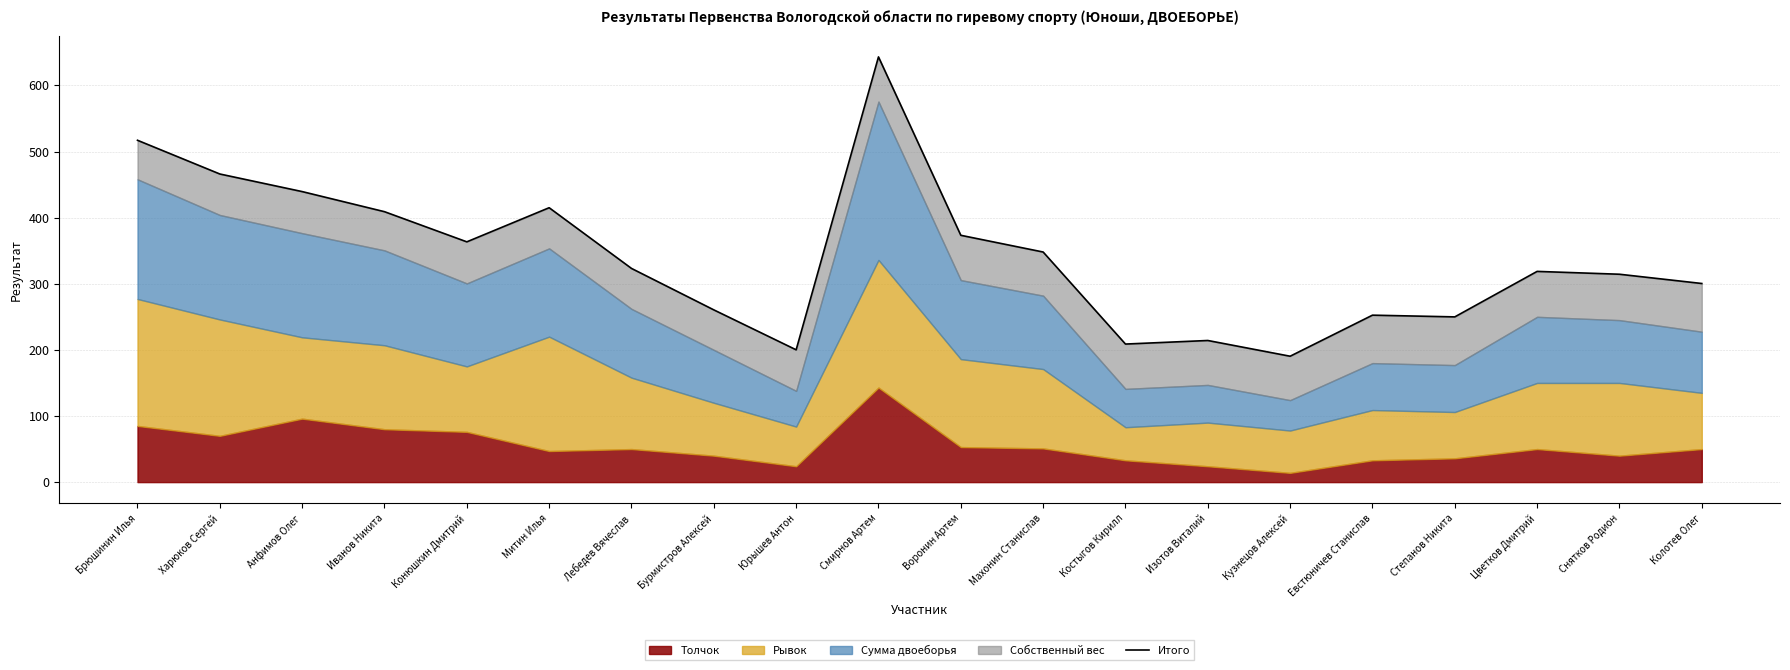

List the labels in order of value, smallest first.

Кузнецов Алексей, Юрышев Антон, Костыгов Кирилл, Изотов Виталий, Степанов Никита, Евстюничев Станислав, Бурмистров Алексей, Колотев Олег, Снятков Родион, Цветков Дмитрий, Лебедев Вячеслав, Махонин Станислав, Конюшкин Дмитрий, Воронин Артем, Иванов Никита, Митин Илья, Анфимов Олег, Харюков Сергей, Брюшинин Илья, Смирнов Артем